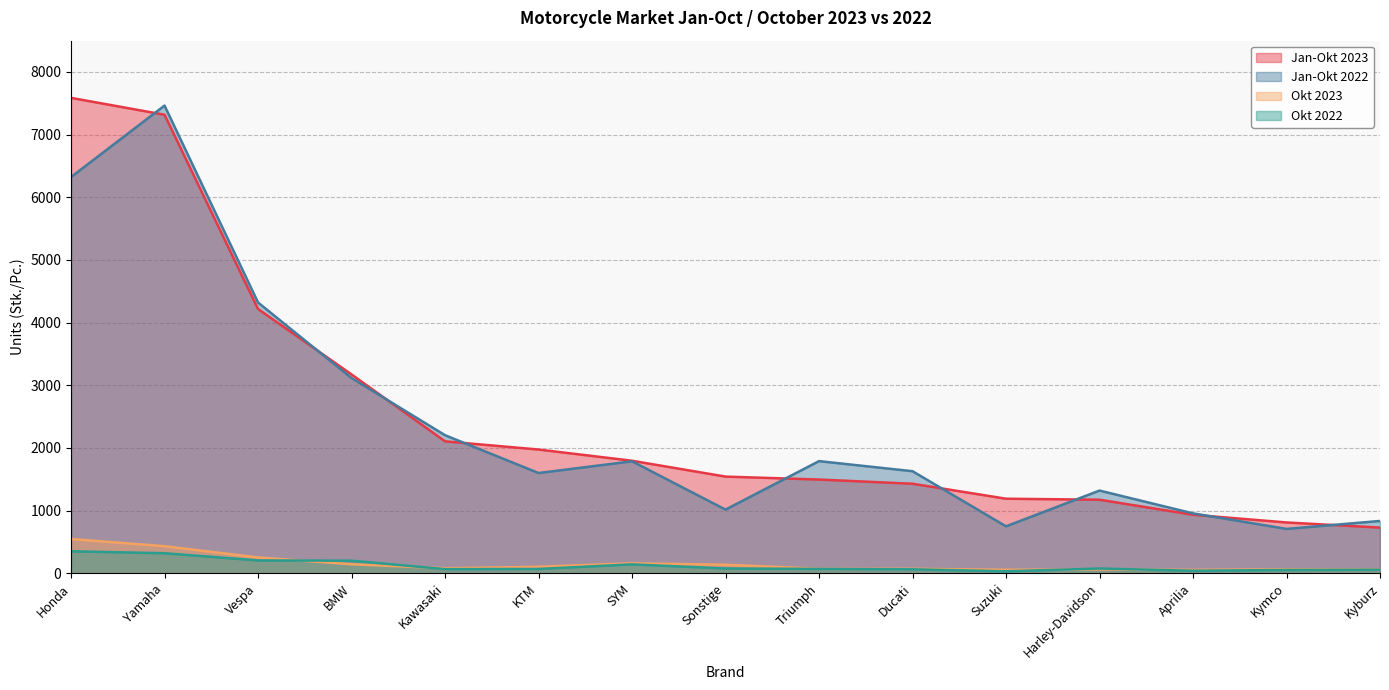

What are all the series names shown in the legend?

Jan-Okt 2023, Jan-Okt 2022, Okt 2023, Okt 2022